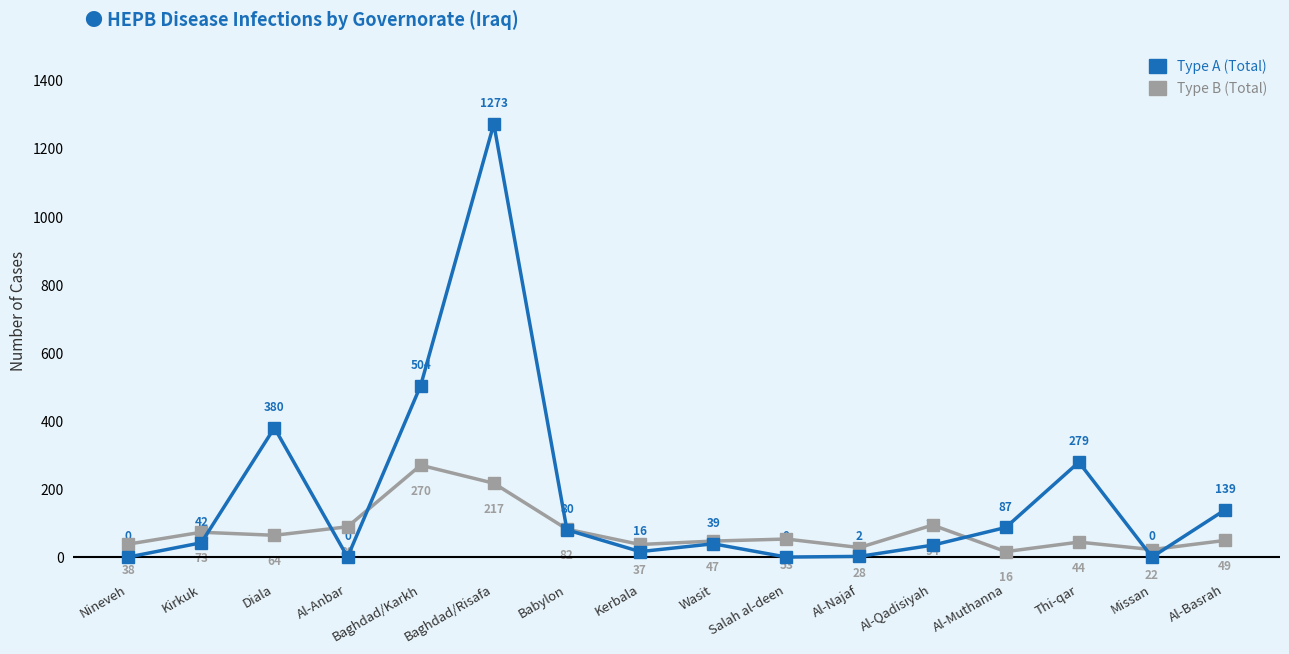

What position from the left is Missan?

15